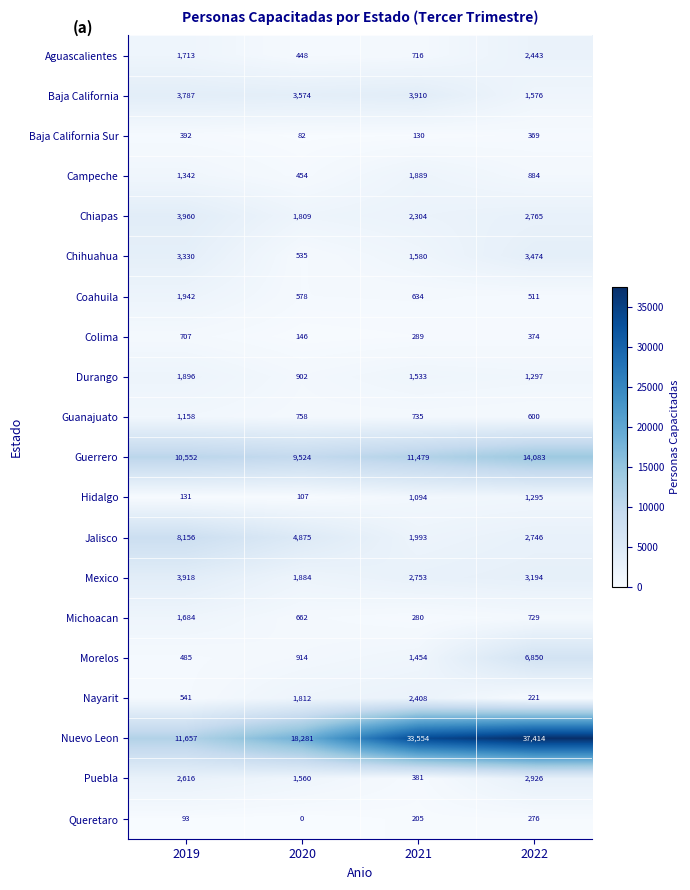

Read the Baja California value at 2021.

3910